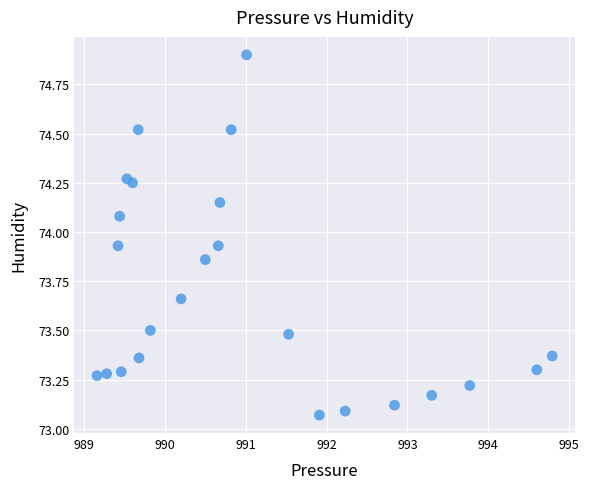

What is the range of X values (max minus min)?

5.6